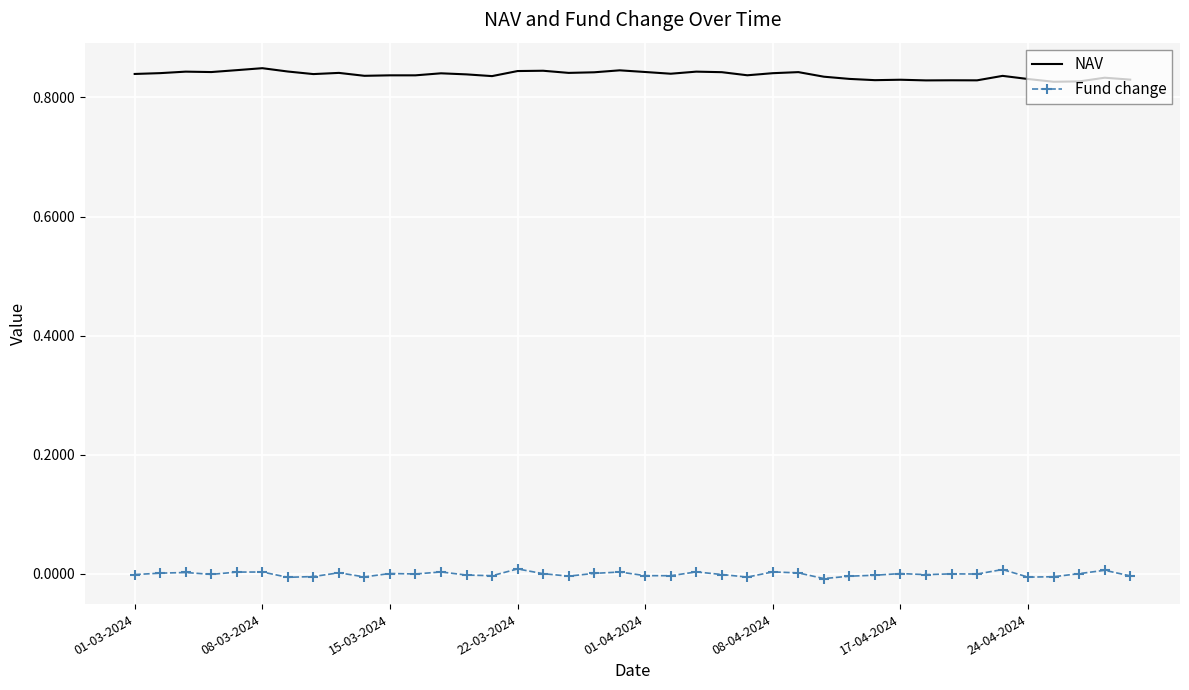

True or false: NAV and Fund change cross at least once.

False